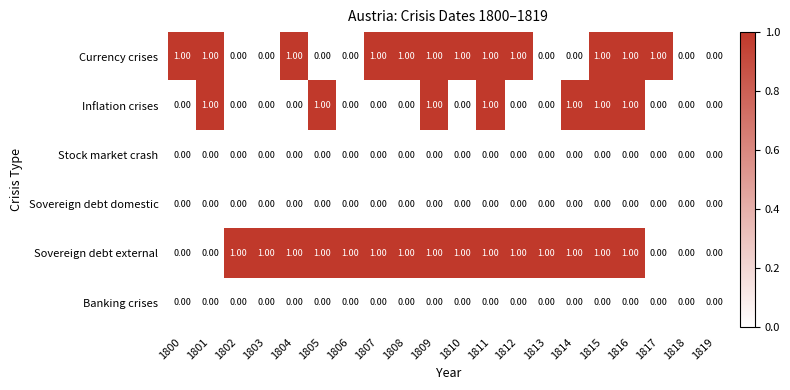

Which series has the largest total across all categories?

Sovereign debt external